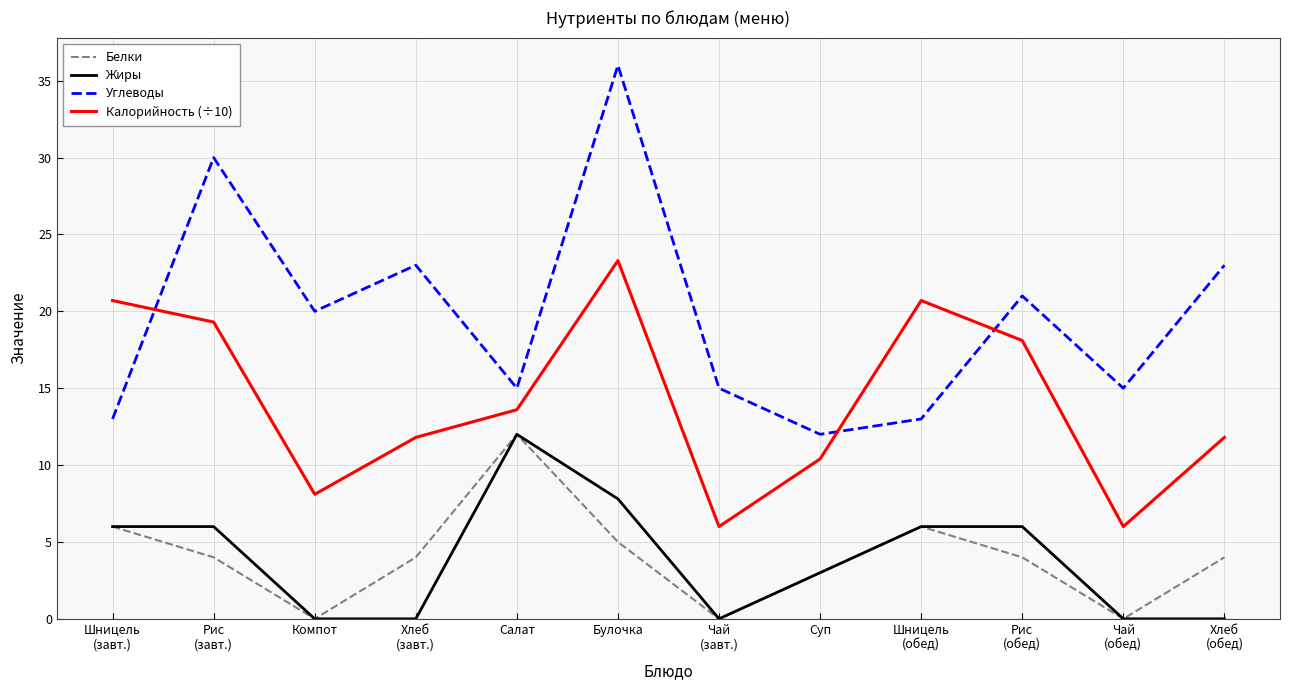

Reading left to right, extract all data points from this chart.

Белки: Шницель
(завт.)=6.0	Рис
(завт.)=4.0	Компот=0.0	Хлеб
(завт.)=4.0	Салат=12.0	Булочка=5.0	Чай
(завт.)=0.0	Суп=3.0	Шницель
(обед)=6.0	Рис
(обед)=4.0	Чай
(обед)=0.0	Хлеб
(обед)=4.0
Жиры: Шницель
(завт.)=6.0	Рис
(завт.)=6.0	Компот=0.0	Хлеб
(завт.)=0.0	Салат=12.0	Булочка=7.8	Чай
(завт.)=0.0	Суп=3.0	Шницель
(обед)=6.0	Рис
(обед)=6.0	Чай
(обед)=0.0	Хлеб
(обед)=0.0
Углеводы: Шницель
(завт.)=13.0	Рис
(завт.)=30.0	Компот=20.0	Хлеб
(завт.)=23.0	Салат=15.0	Булочка=36.0	Чай
(завт.)=15.0	Суп=12.0	Шницель
(обед)=13.0	Рис
(обед)=21.0	Чай
(обед)=15.0	Хлеб
(обед)=23.0
Калорийность (÷10): Шницель
(завт.)=20.7	Рис
(завт.)=19.3	Компот=8.1	Хлеб
(завт.)=11.8	Салат=13.6	Булочка=23.3	Чай
(завт.)=6.0	Суп=10.4	Шницель
(обед)=20.7	Рис
(обед)=18.1	Чай
(обед)=6.0	Хлеб
(обед)=11.8